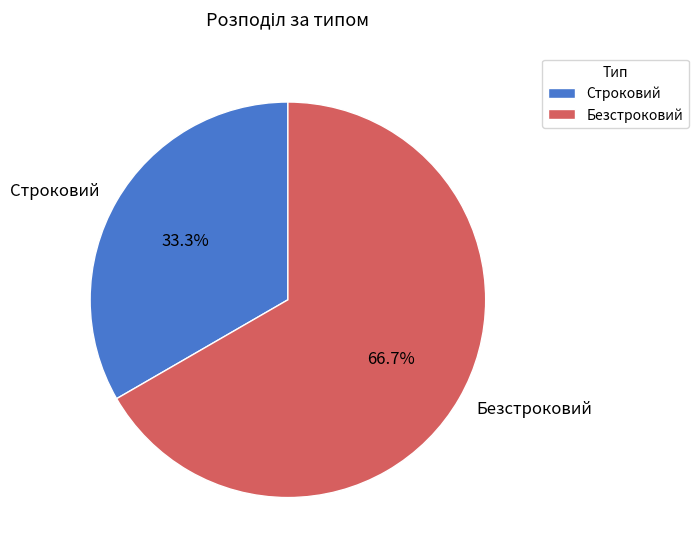

Is Безстроковий the majority of the pie?

Yes